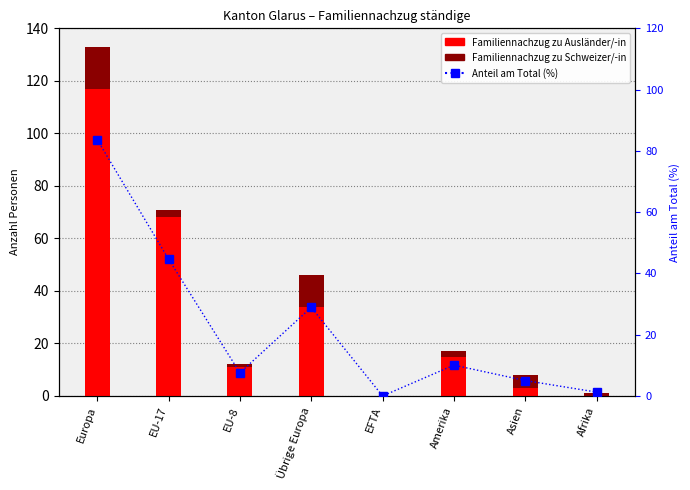

What is the sum of the Familiennachzug zu Ausländer/-in values at EU-8 and Afrika?

11.0